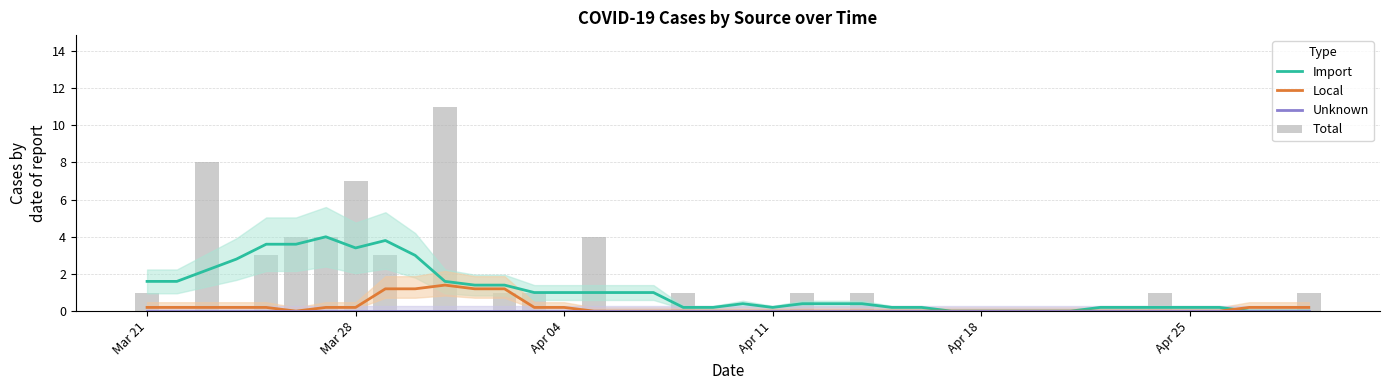

What position from the left is Apr 18?

5